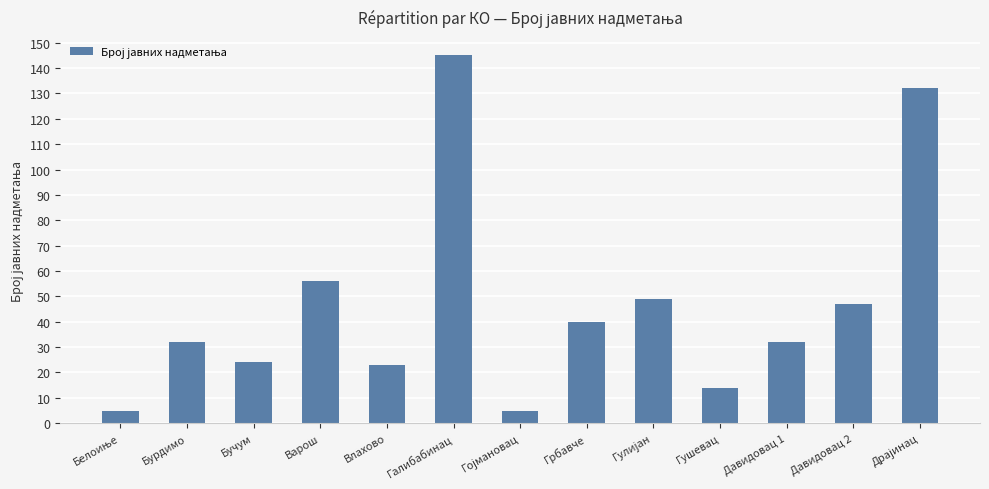

The chart shows a value of 32 at Бурдимо. True or false?

True